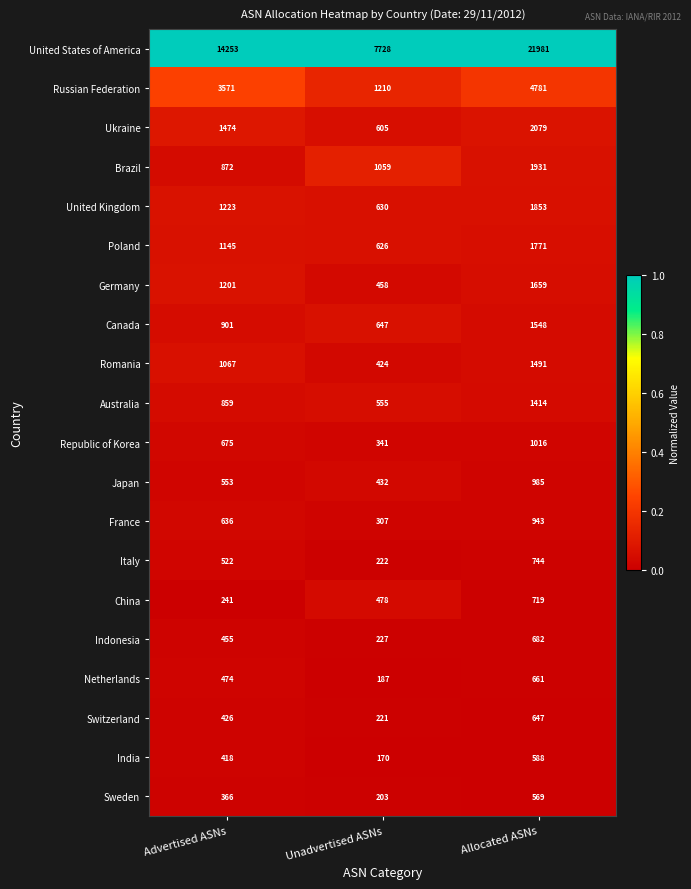

What is the difference between the maximum and minimum values in the Japan series?

553